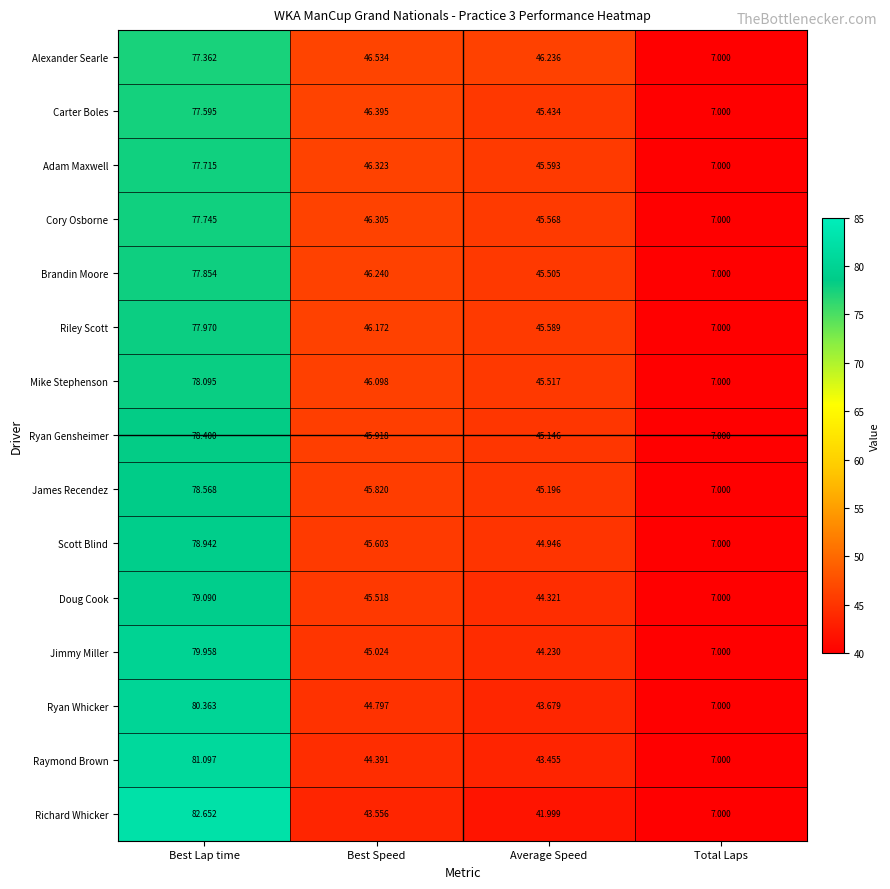

Is the value of Riley Scott at Best Lap time greater than the value of Ryan Whicker at Best Lap time?

No